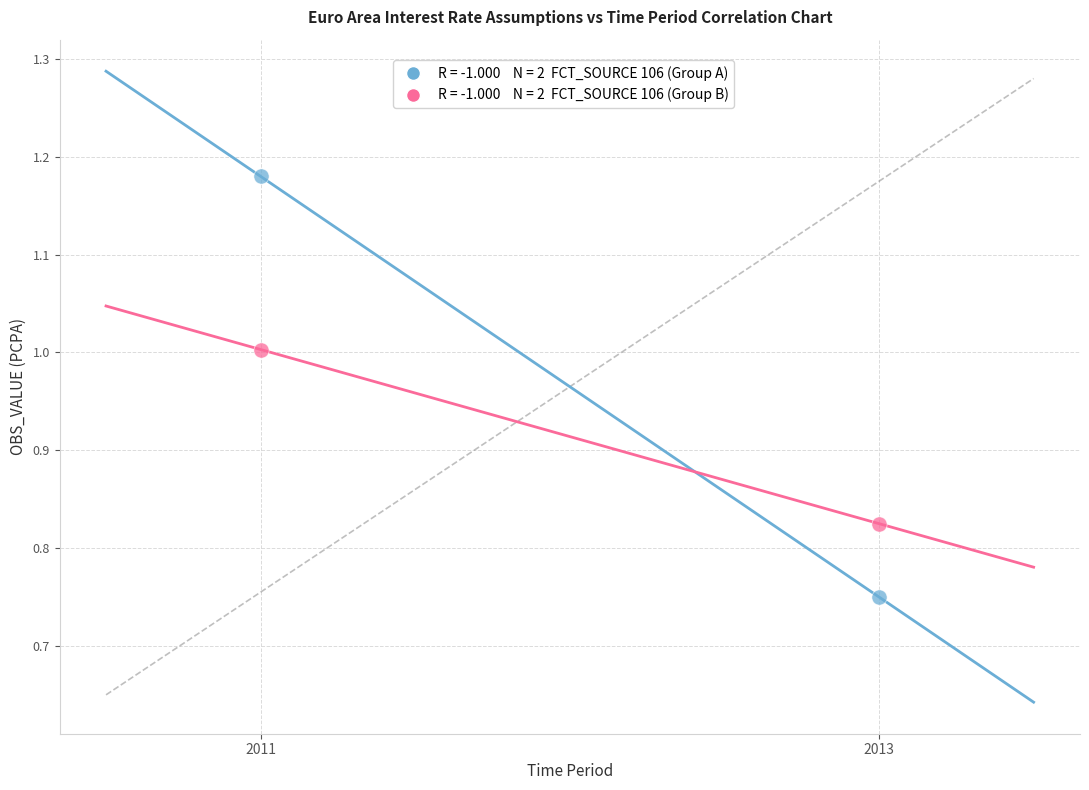

Across all data points, what is the range of X values (max minus min)?

2.0